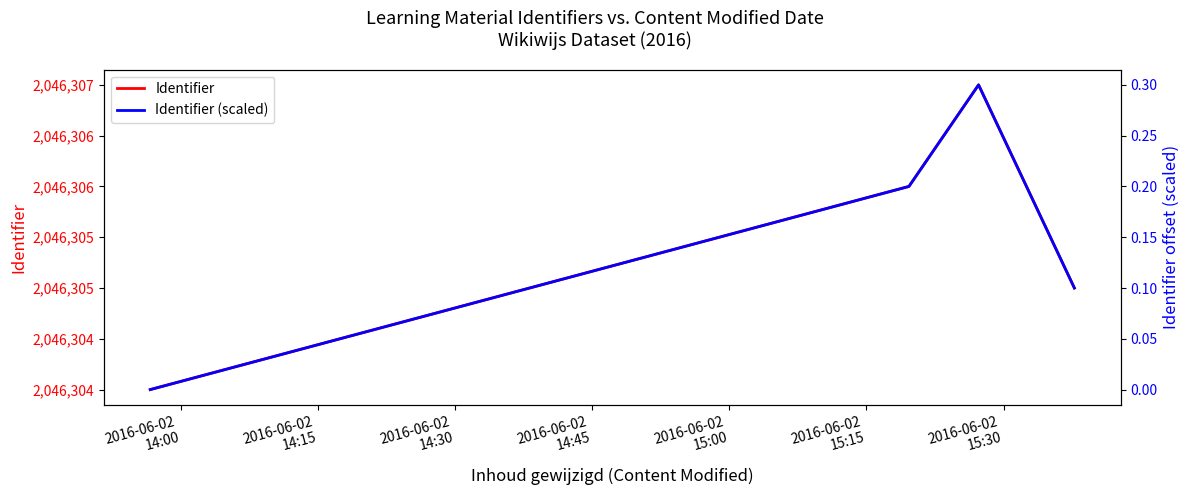

How many data points in Identifier are above 2046306?

1